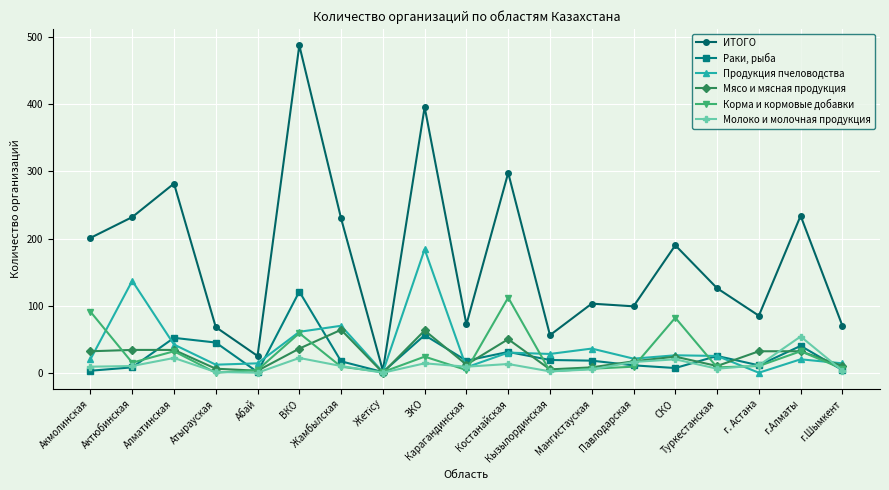

Does the chart display data point markers on the line(s)?

Yes